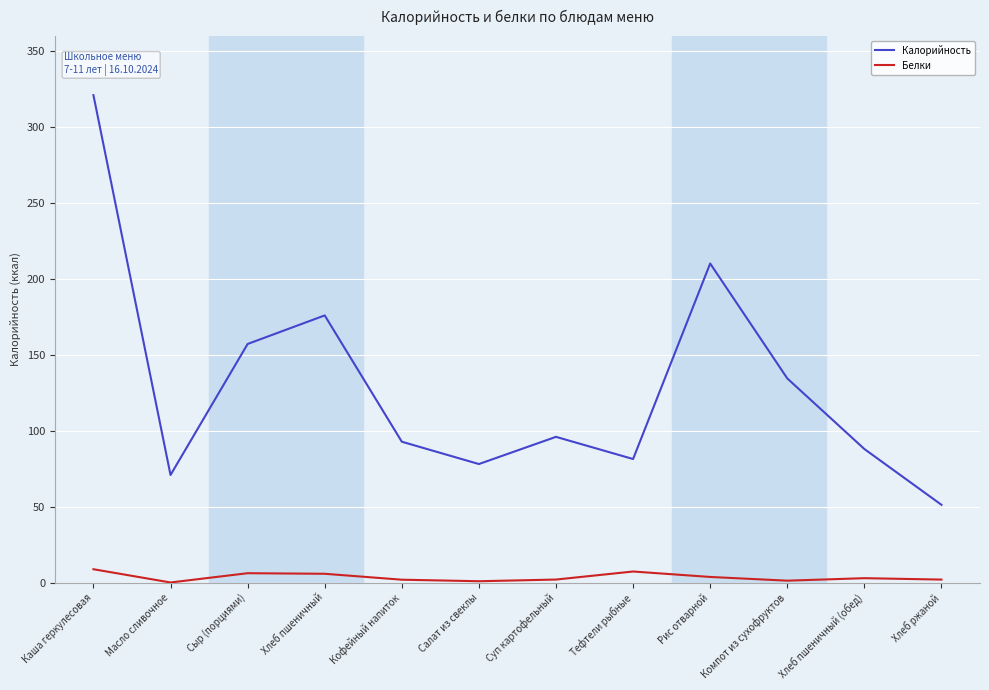

In Калорийность, how many points are higher than both neighbors (excluding endpoints)?

3